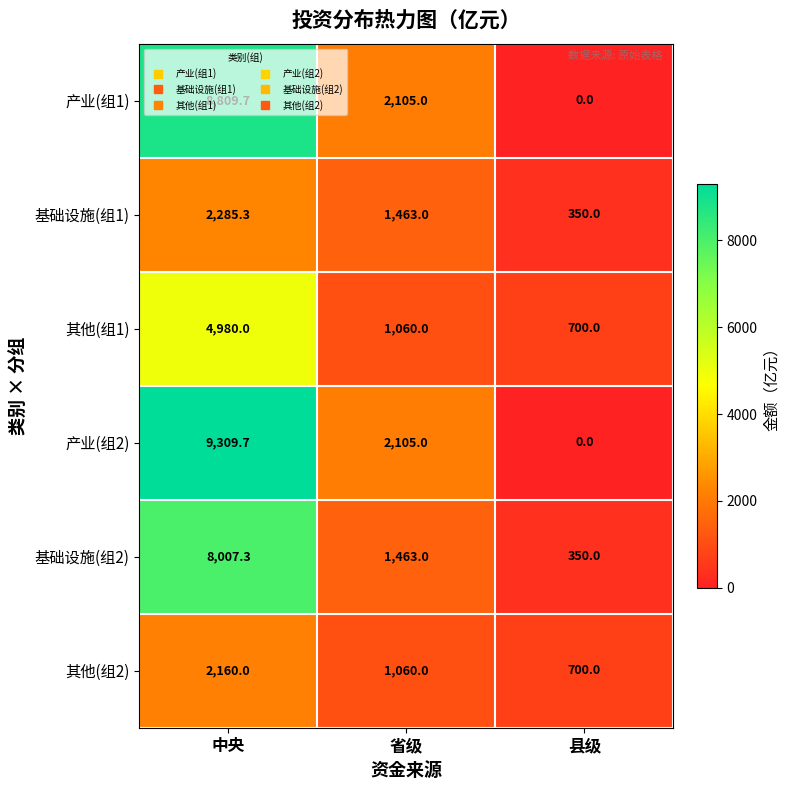

How many distinct data groups are displayed?

6